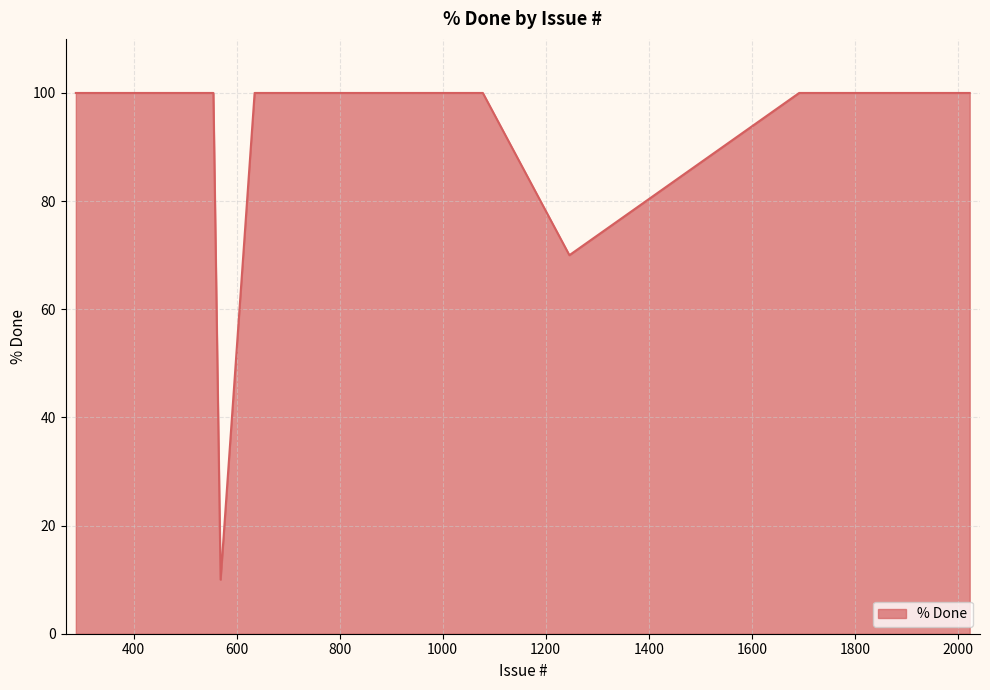

What is the greatest value displayed?

100